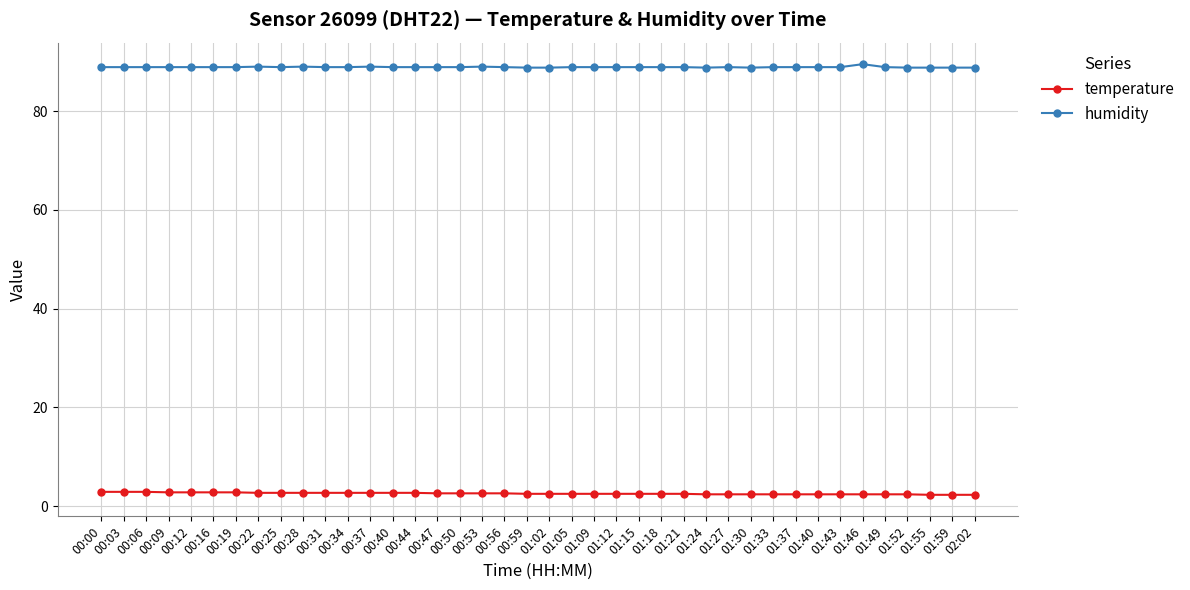

What is the maximum value for temperature?

2.9